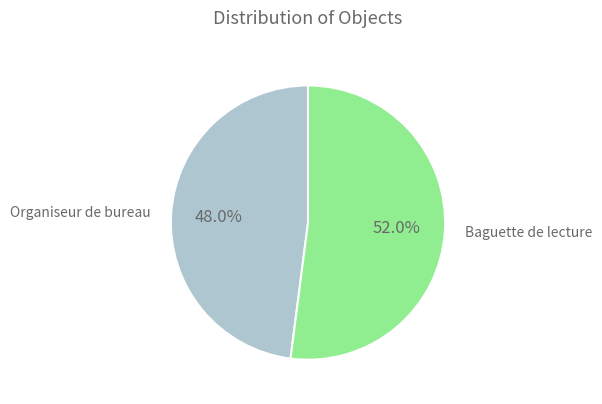

Is there any slice that represents more than half of the pie?

Yes